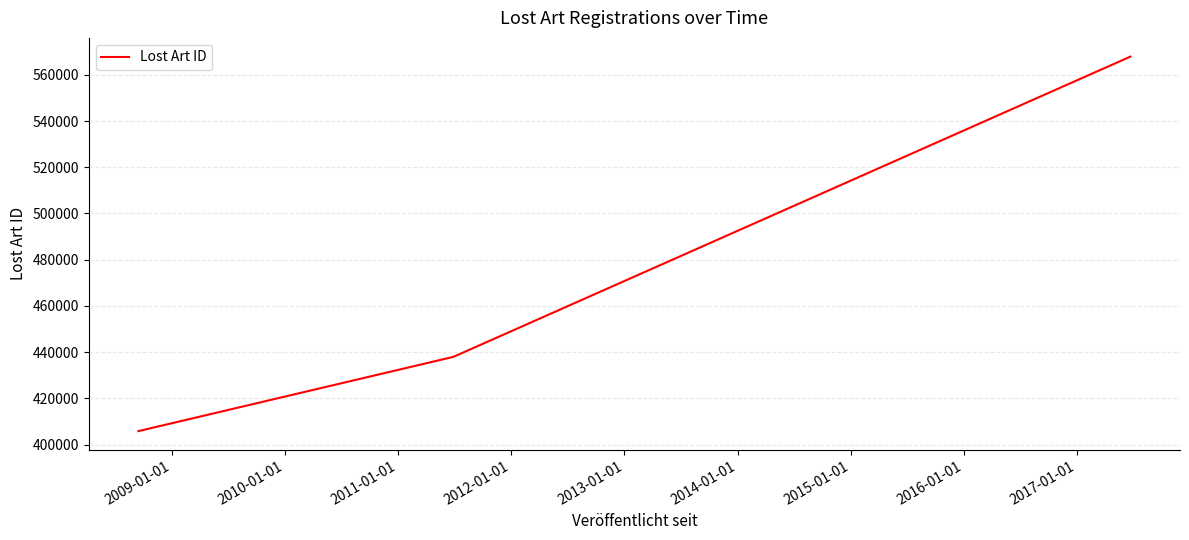

Does the chart display data point markers on the line(s)?

No